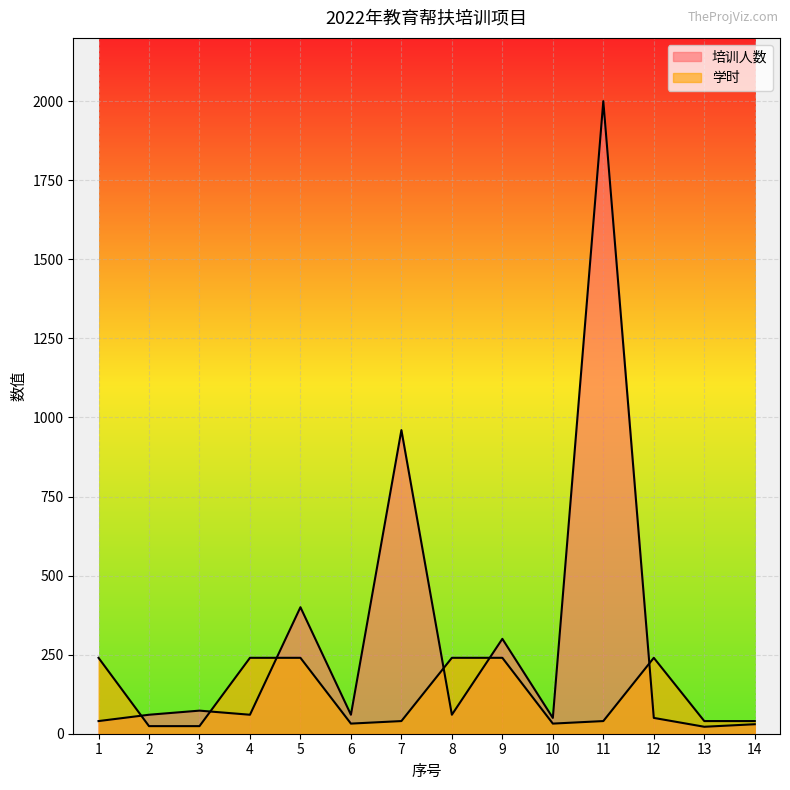

What is the approximate value of 学时 at 8, to the nearest 10?

240